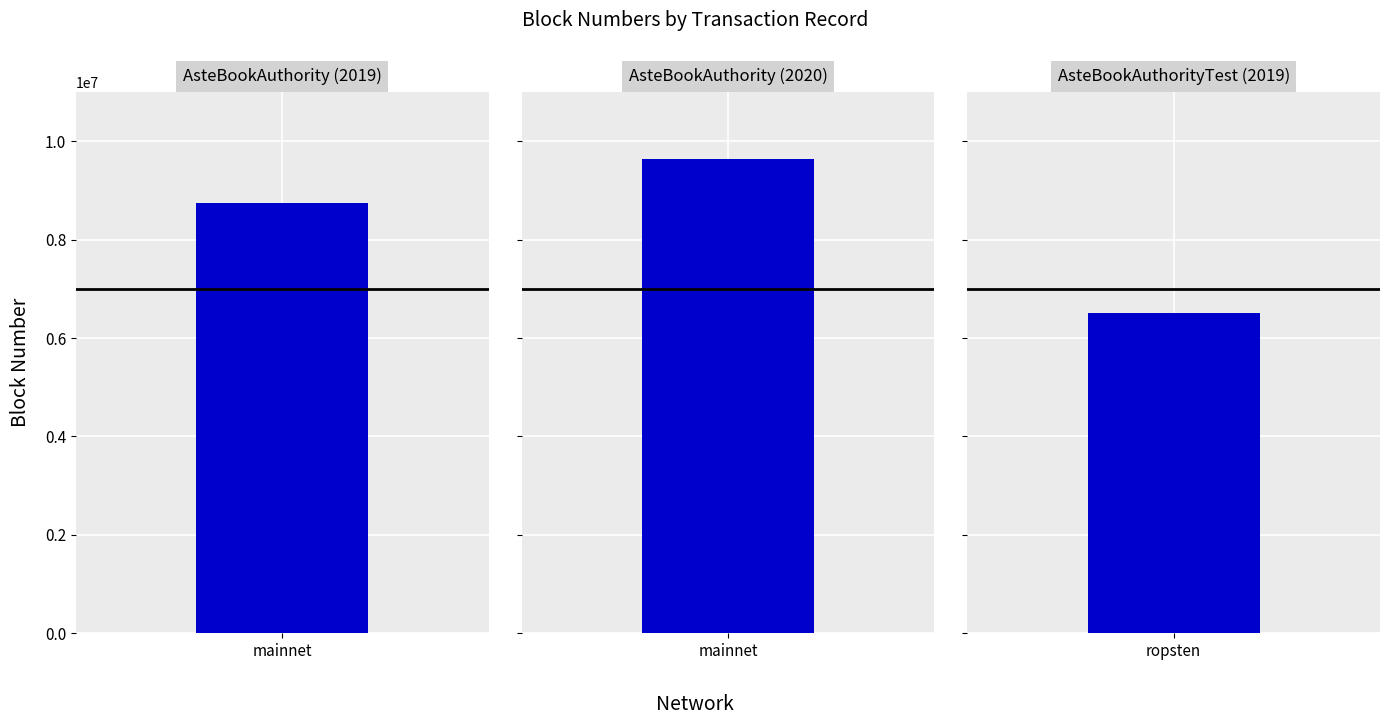

True or false: the data shows 12696713 at 30a7323e.

False